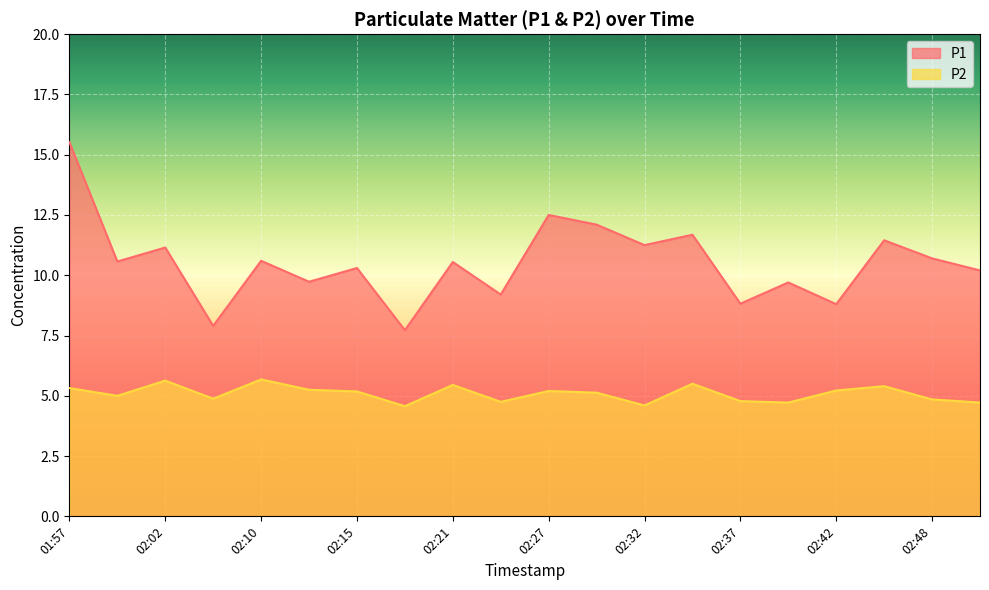

The value of P2 at 02:29 is 5.1. True or false?

True